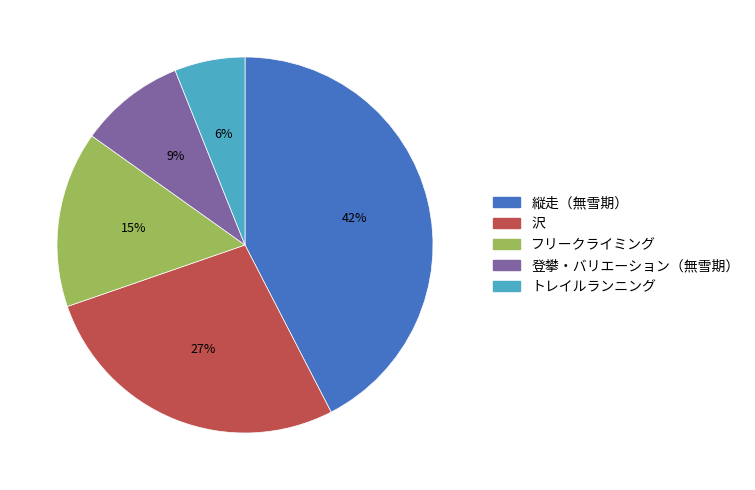

True or false: 縦走（無雪期） accounts for 57% of the total.

False